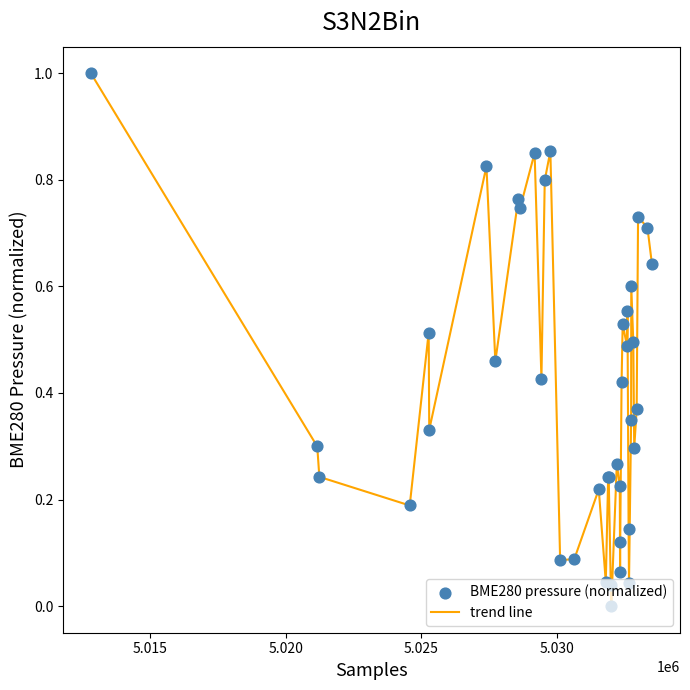

What is the greatest value displayed?

1.0